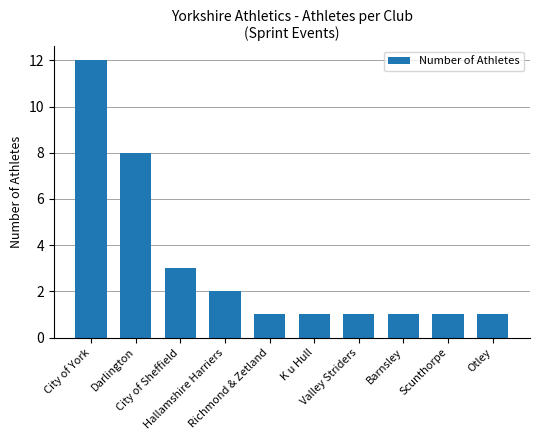

How many bars are there in total?

10